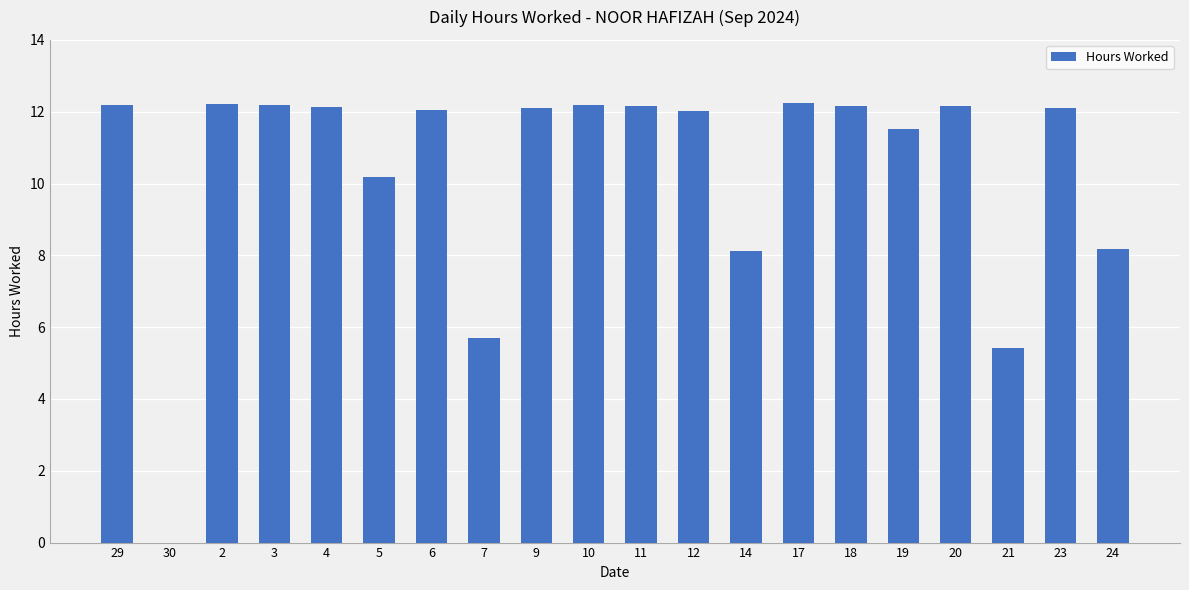

What is the greatest value displayed?

12.2